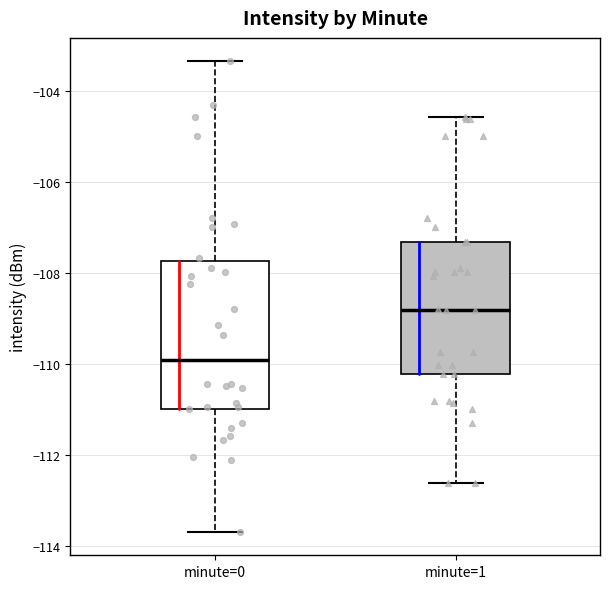

Comparing the boxes themselves (not the whiskers), which one is the tallest?

minute=0